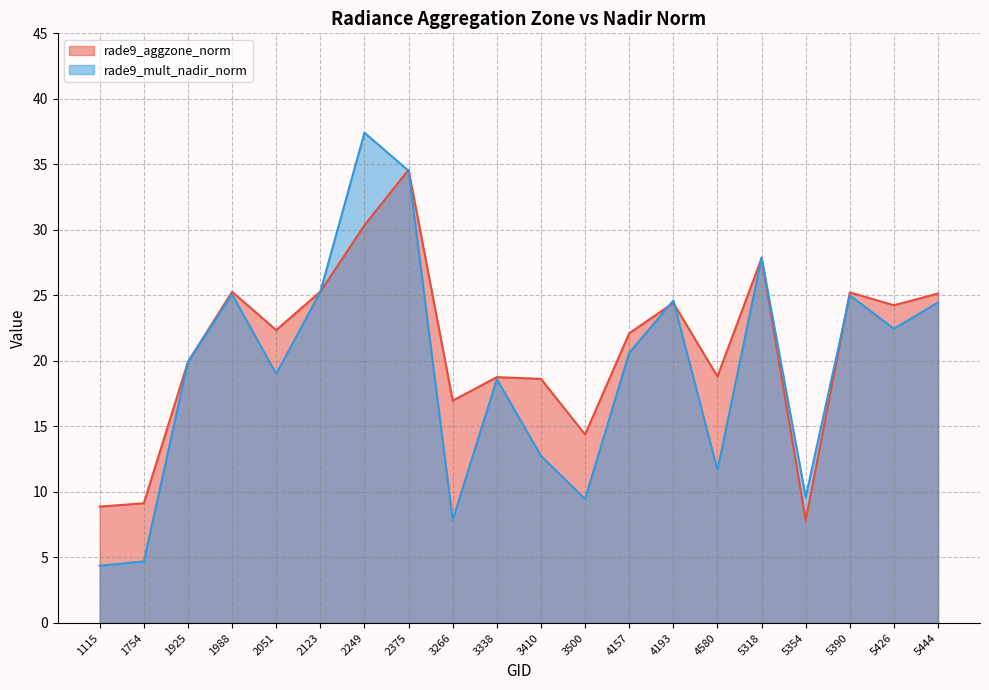

Between which two adjacent categories do rade9_mult_nadir_norm and rade9_aggzone_norm first intersect?

2123 and 2249